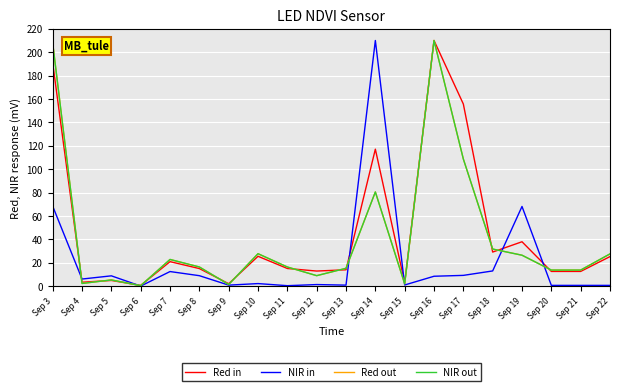

Which label corresponds to the largest value in the chart?

Sep 16